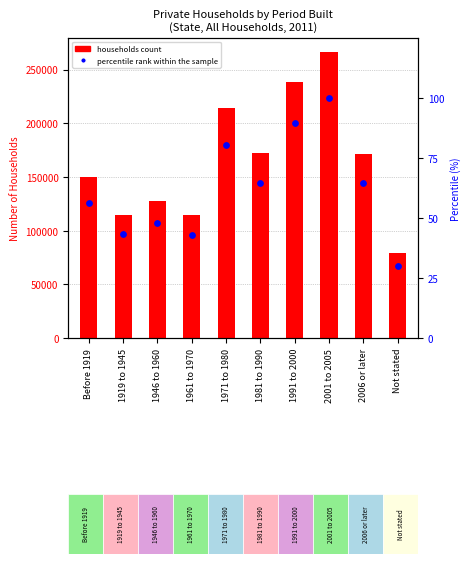

Which series contains the highest Y value?

Households